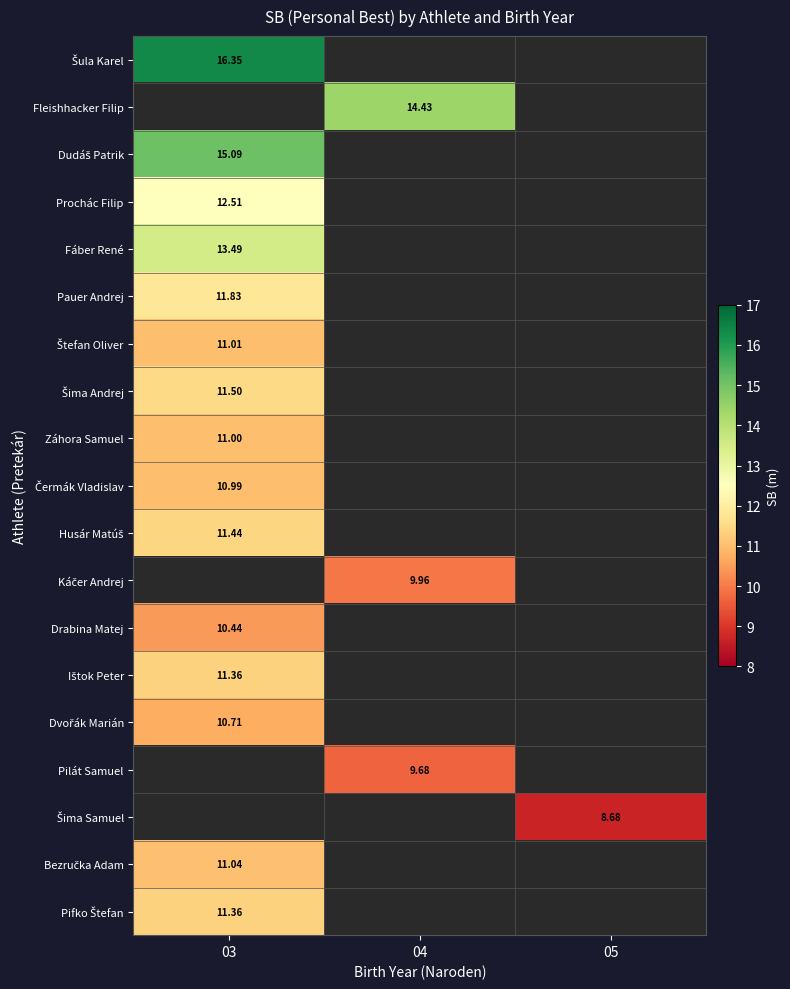

Is it true that Záhora Samuel equals 15.2 at 03?

False